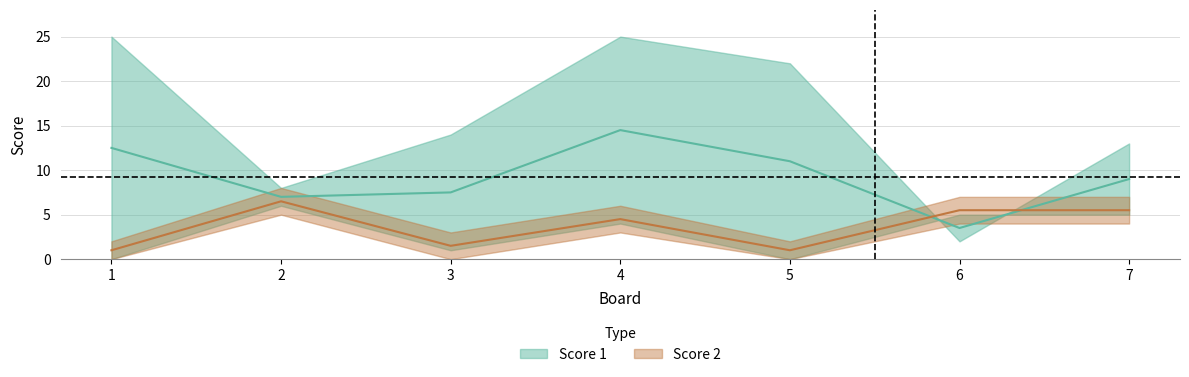

The chart shows a value of 5.5 at 6. True or false?

True